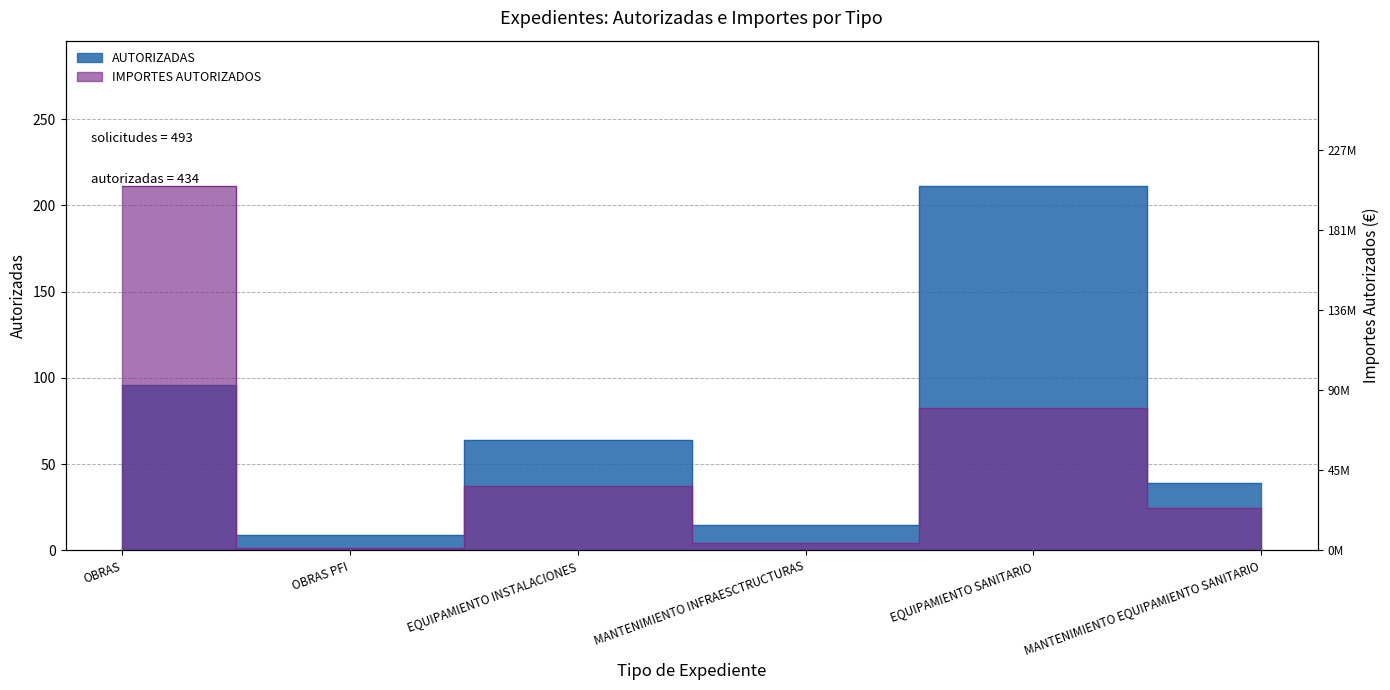

The value of IMPORTES AUTORIZADOS at MANTENIMIENTO EQUIPAMIENTO SANITARIO is 60.8. True or false?

True